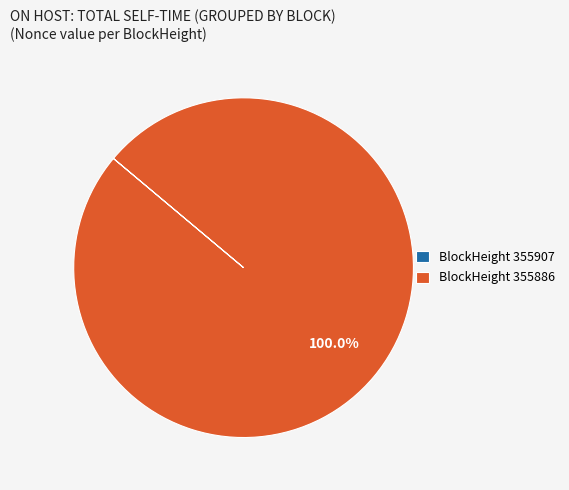

Is there any slice that represents more than half of the pie?

Yes